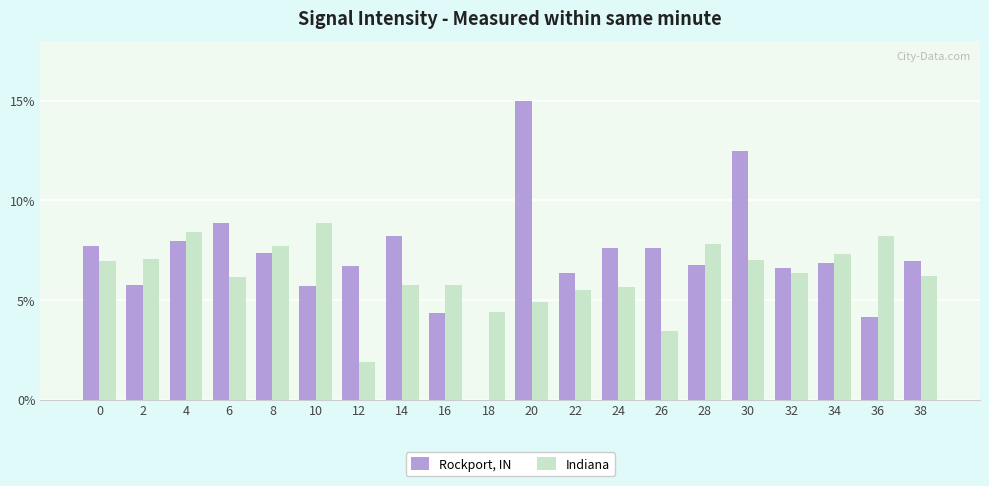

What is the average value of the Indiana series?

6.3